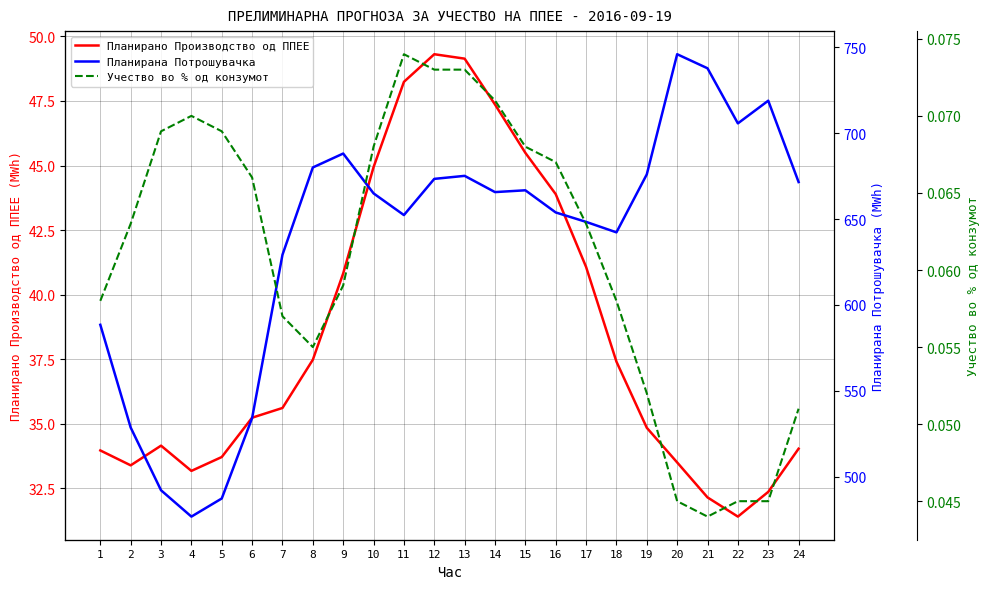

How many lines are shown in the chart?

3